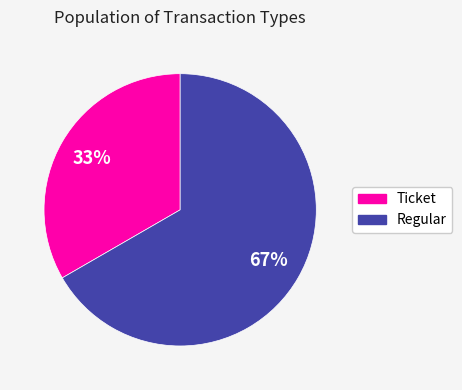

Is the sum of Regular and Ticket greater than half?

Yes